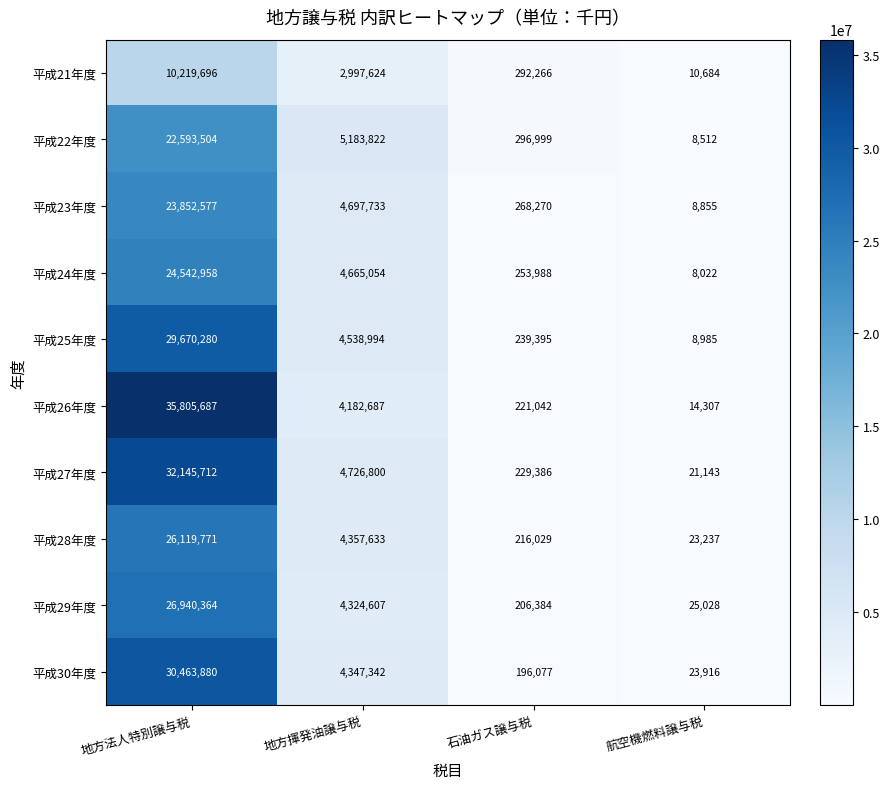

Which series has the widest spread of values?

平成26年度